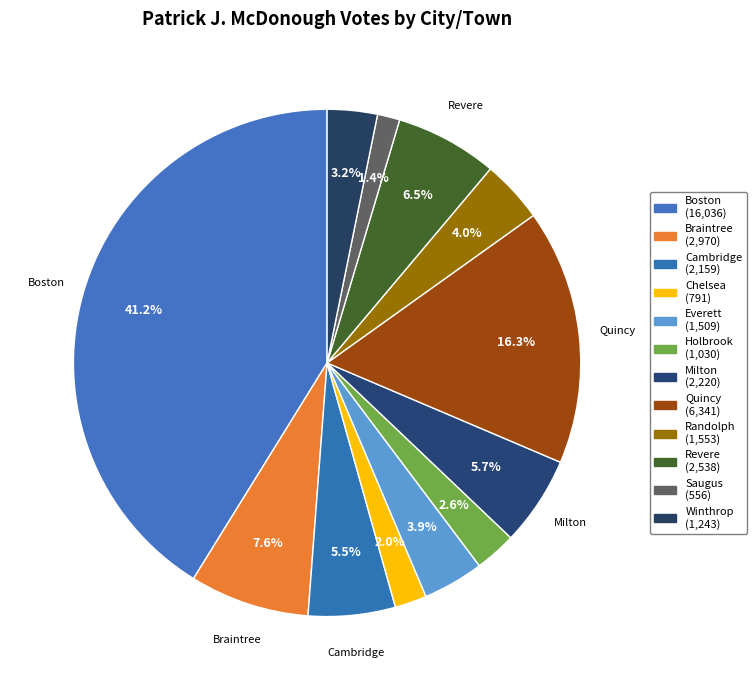

Rank the categories by value from highest to lowest.

Boston, Quincy, Braintree, Revere, Milton, Cambridge, Randolph, Everett, Winthrop, Holbrook, Chelsea, Saugus